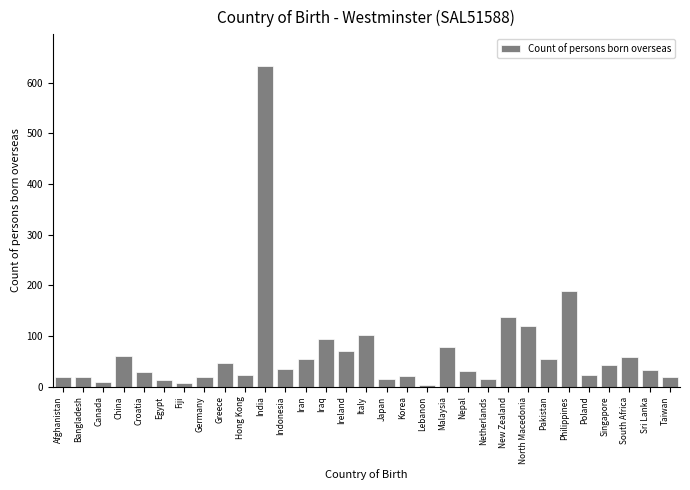

What is the label of the 30th bar from the left?

Sri Lanka